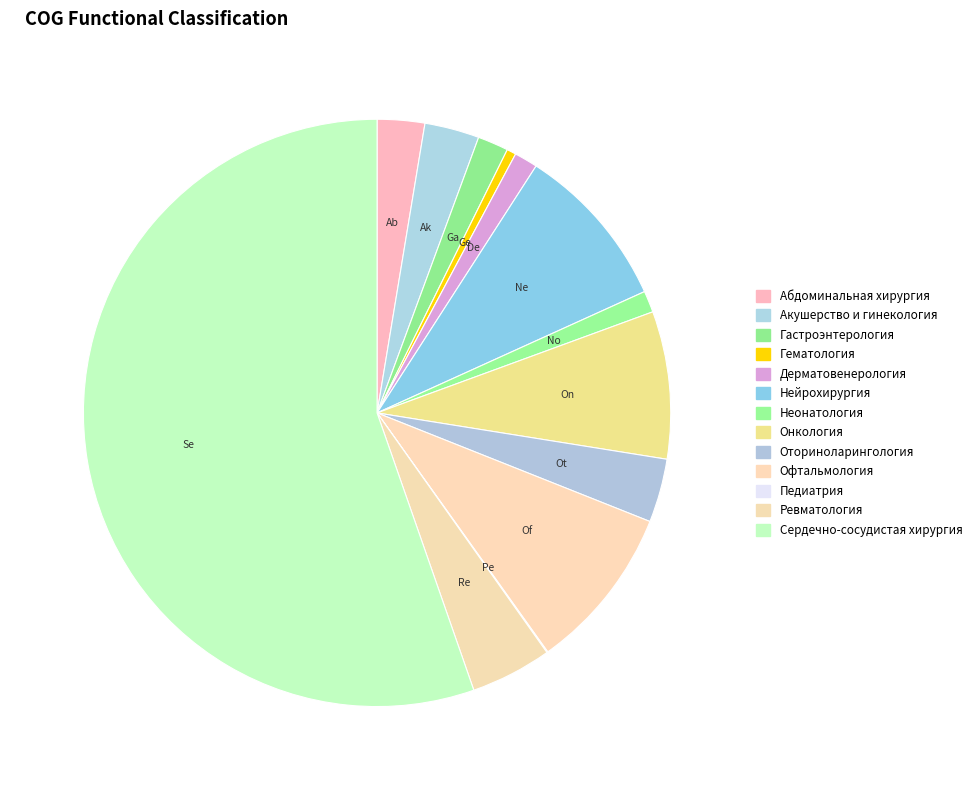

To the nearest percent, what is the combined percentage of Неонатология and Сердечно-сосудистая хирургия?

57%